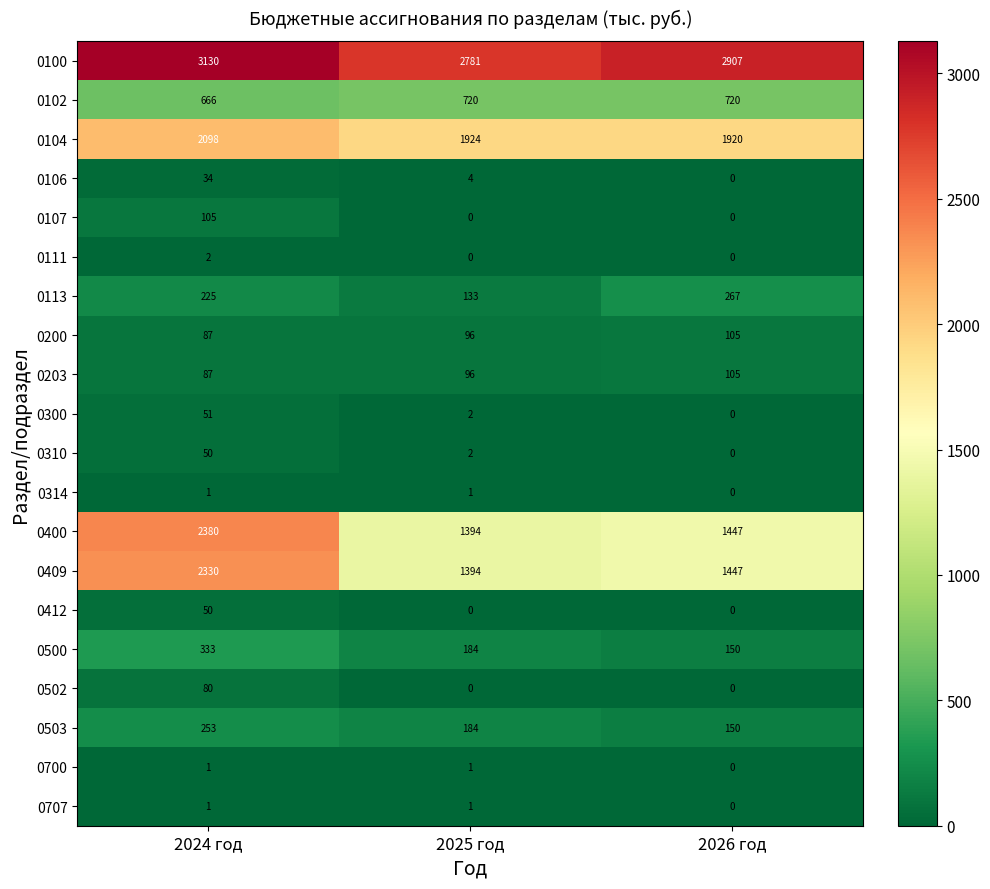

Which series has the largest total across all categories?

0100